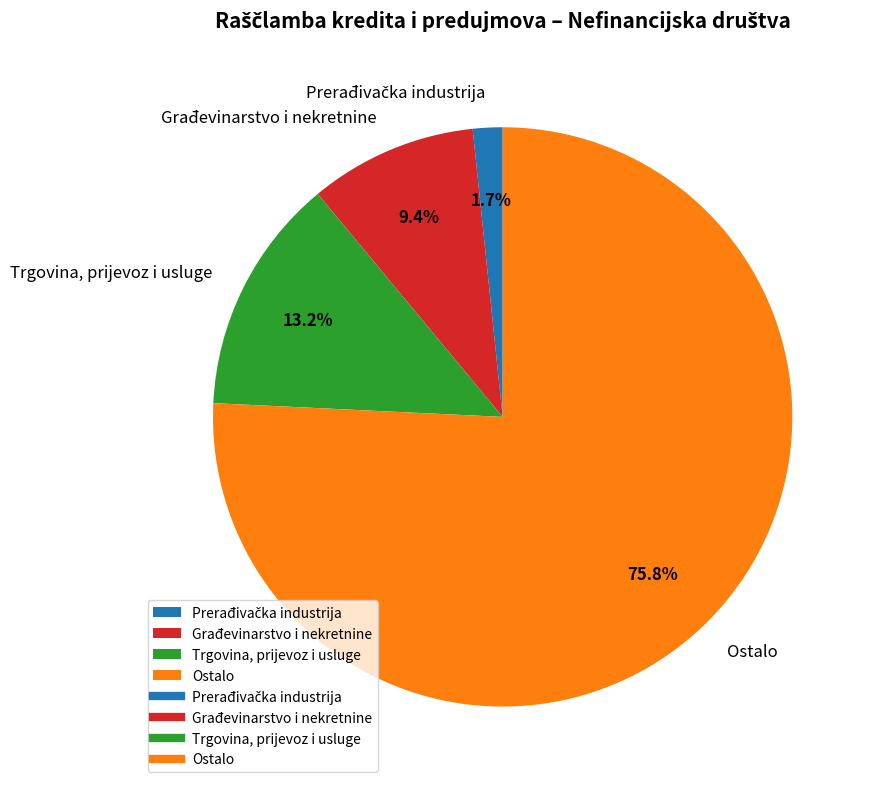

What is the largest slice in the pie chart?

Ostalo